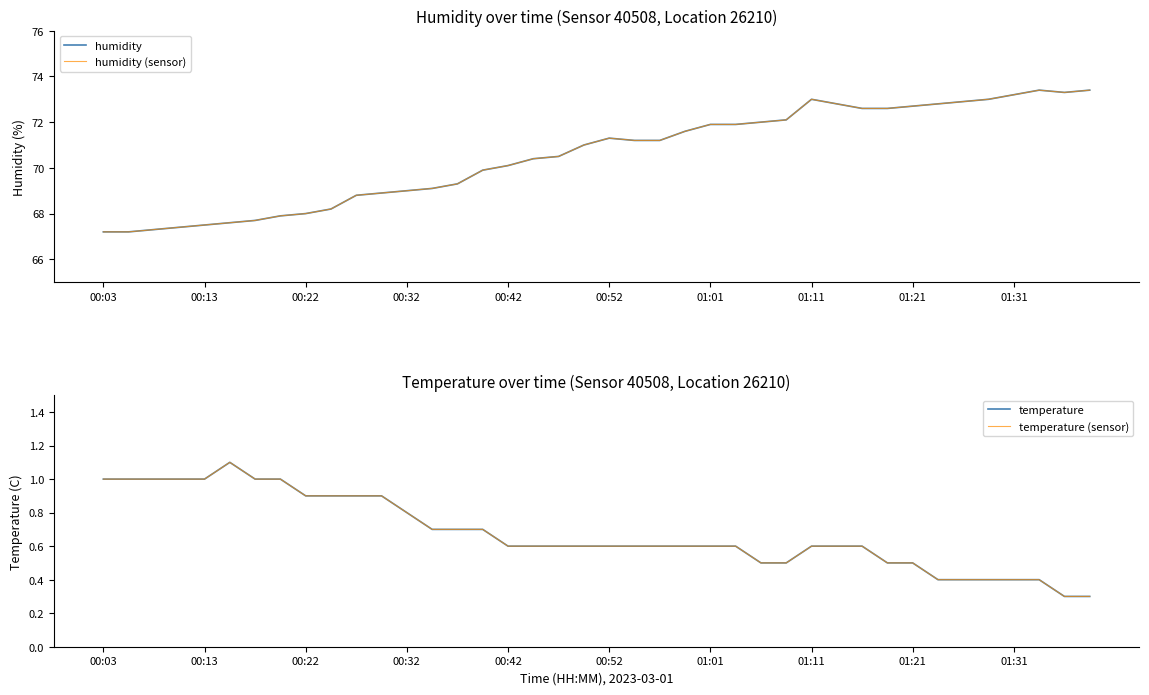

What is the difference between the temperature (sensor) values at 14 and 17?

0.1